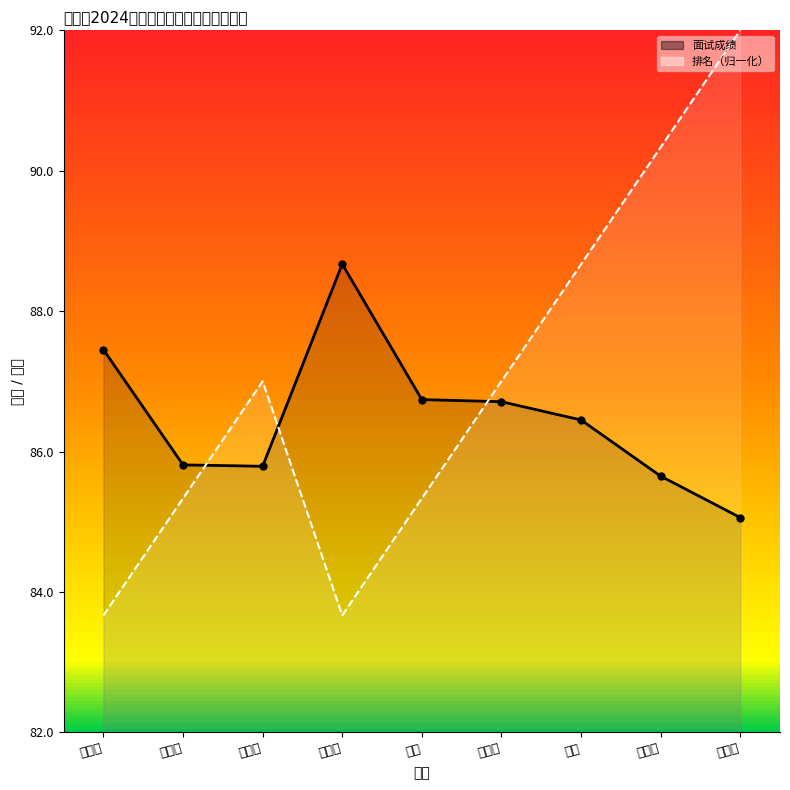

Rank the series by their average value, from lowest to highest.

面试成绩, 排名